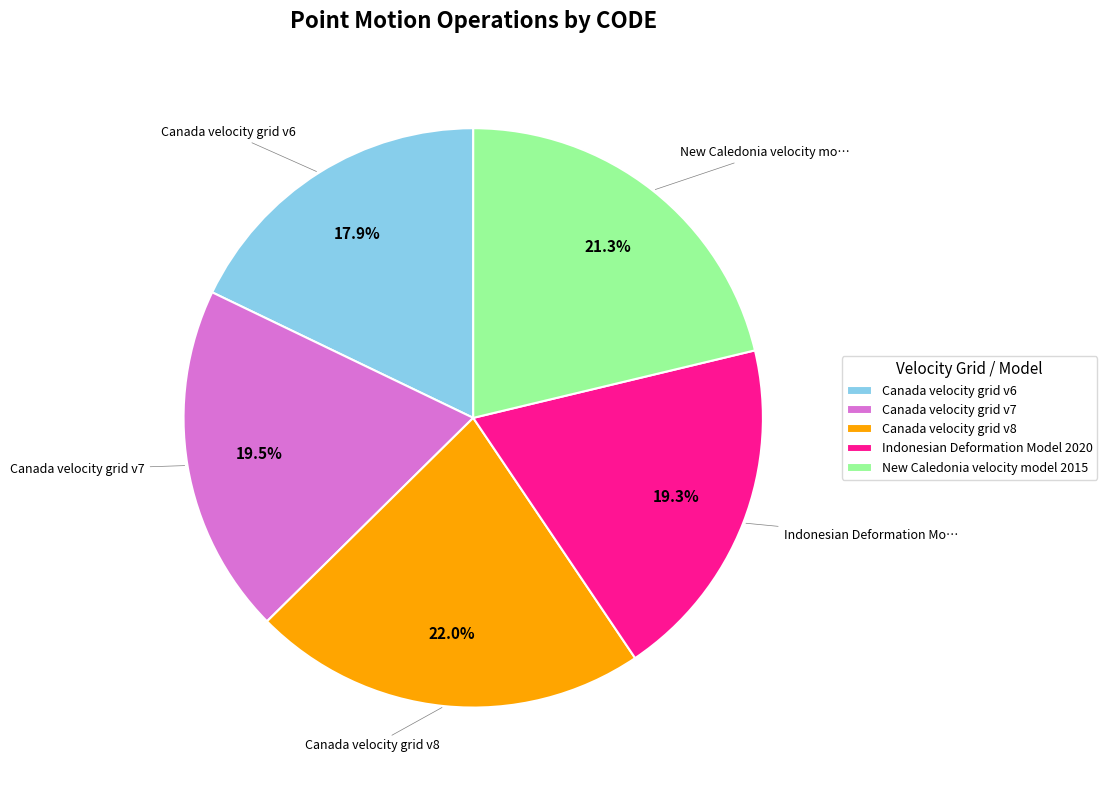

Which category has the biggest portion of the pie?

Canada velocity grid v8